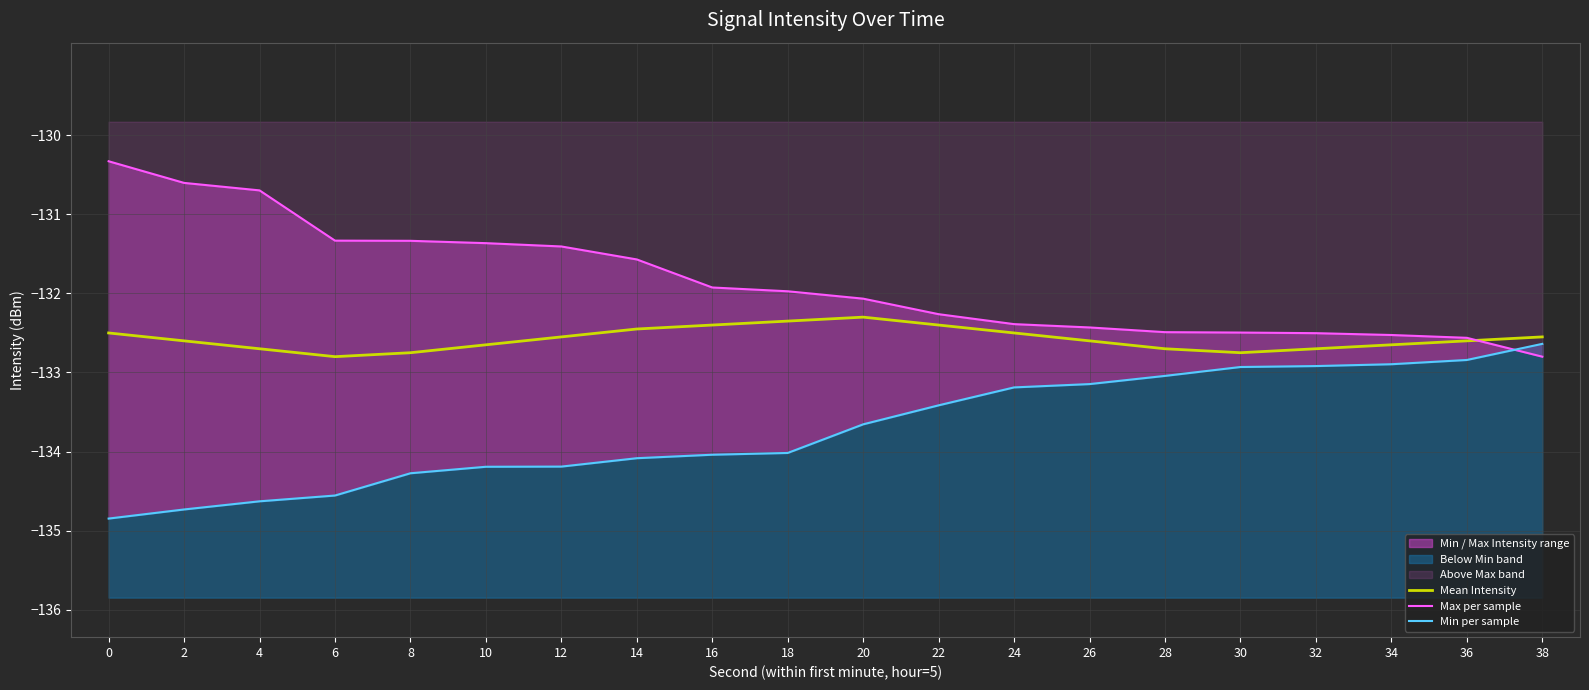

Read the Max per sample value at 6.

-131.3